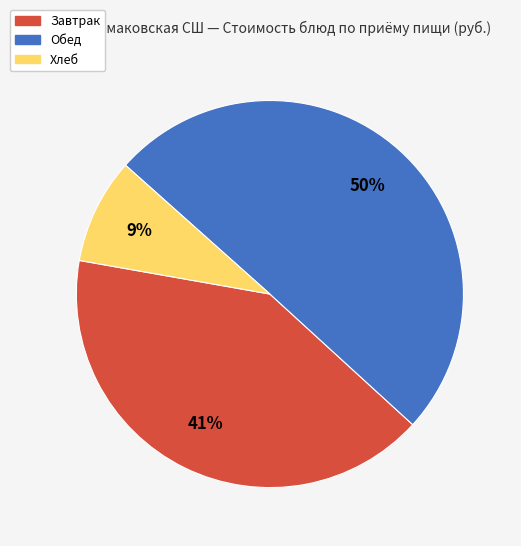

To the nearest percent, what is the average slice percentage?

33%